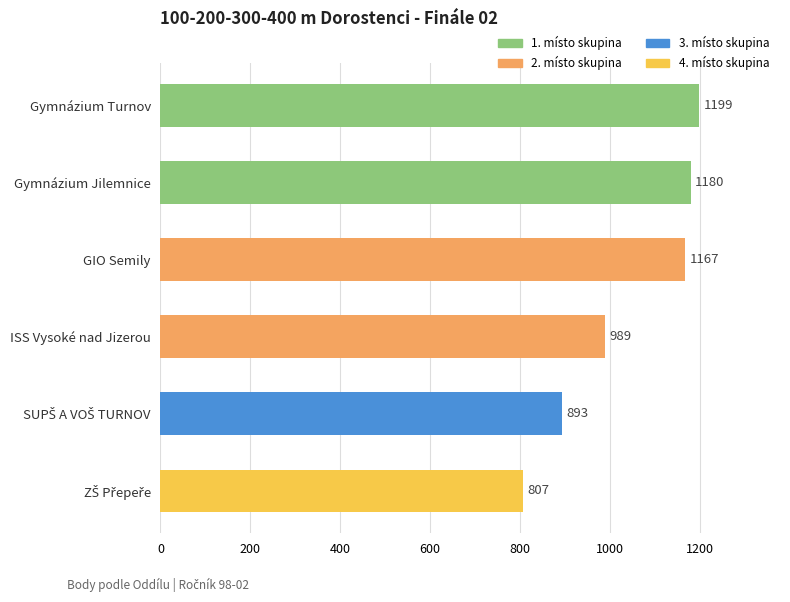

How many data points are less than 1167?

3